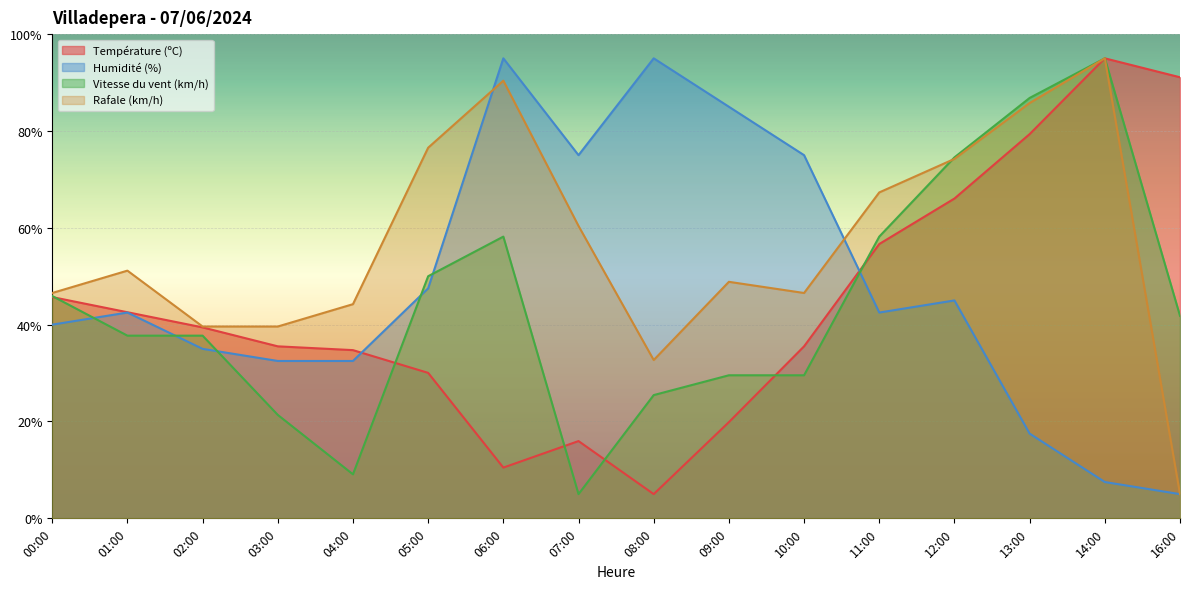

At 07:00, list the series in order from largest to smallest.

Humidité (%), Rafale (km/h), Température (ºC), Vitesse du vent (km/h)